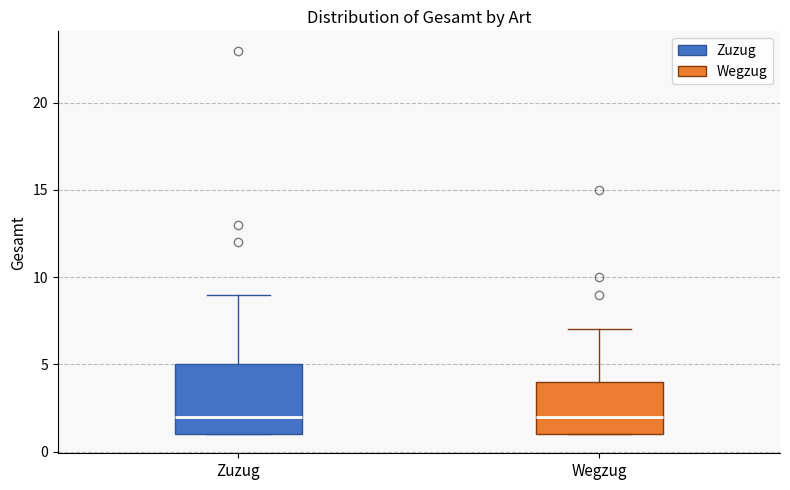

Which box is the tallest, from its lower edge to its upper edge?

Zuzug